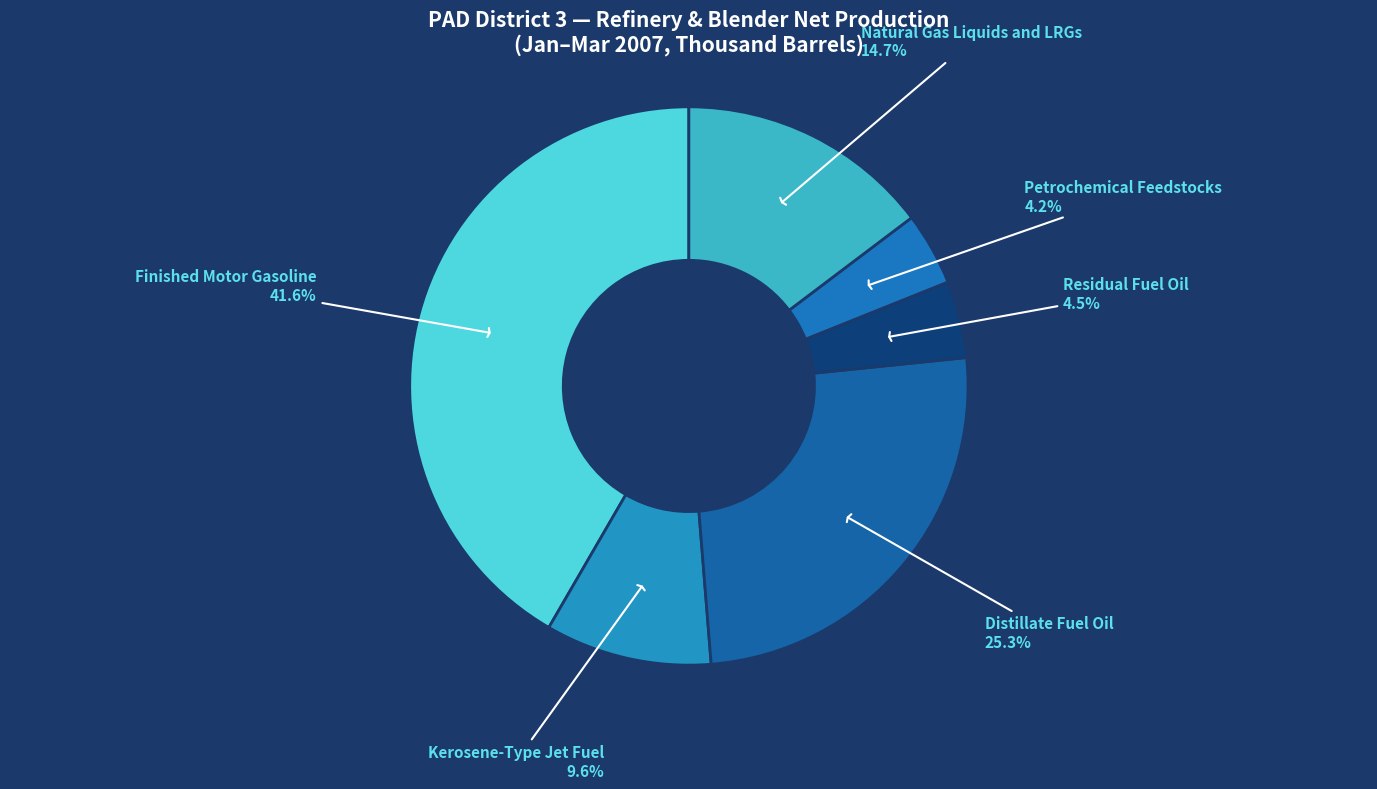

How many segments does this pie chart have?

6